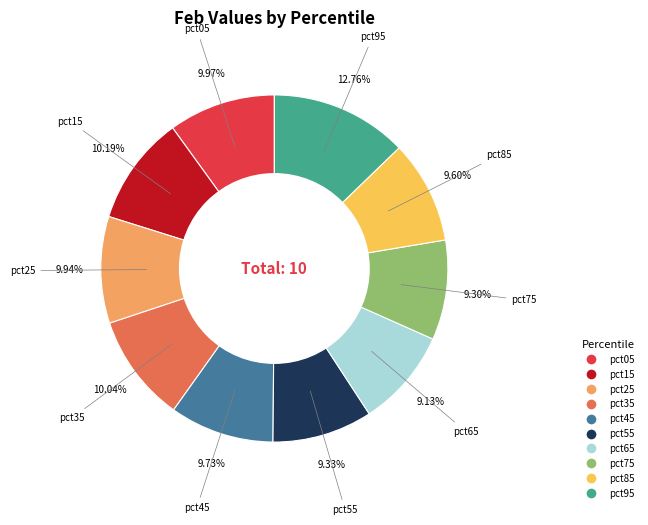

To the nearest percent, what portion does pct55 represent?

9%